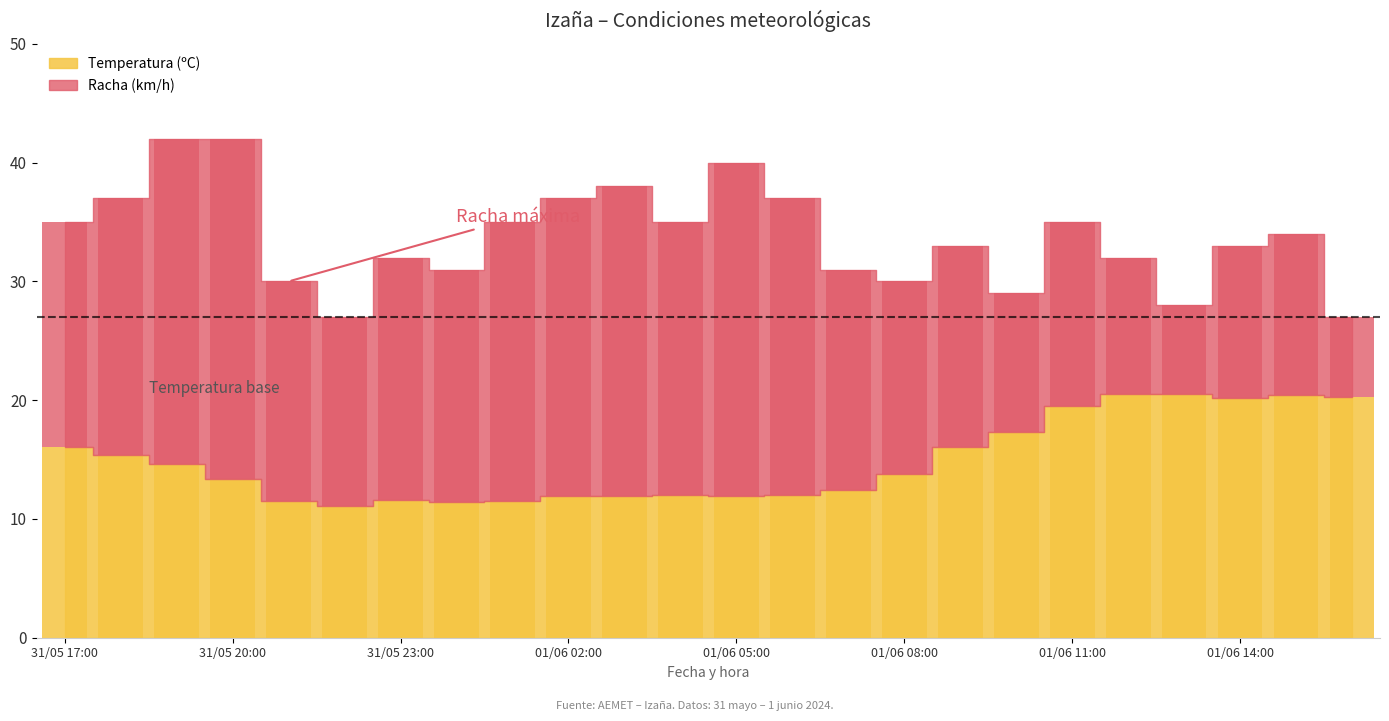

Which category has the highest value in the Racha (km/h) series?

31/05 19:00